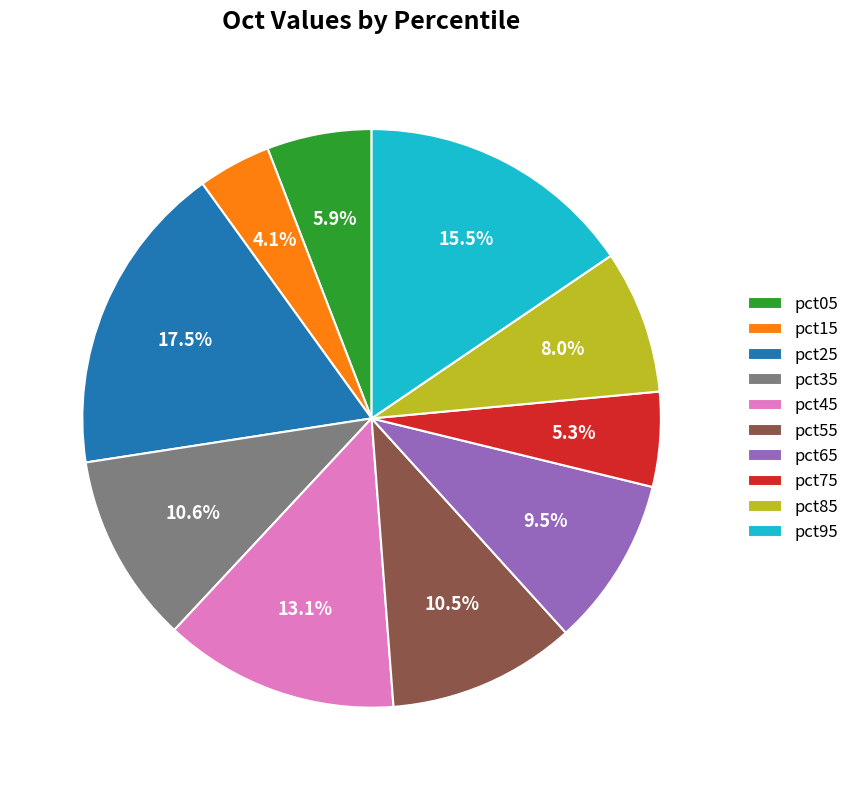

What is the total percentage of pct65 and pct15?

13.6%